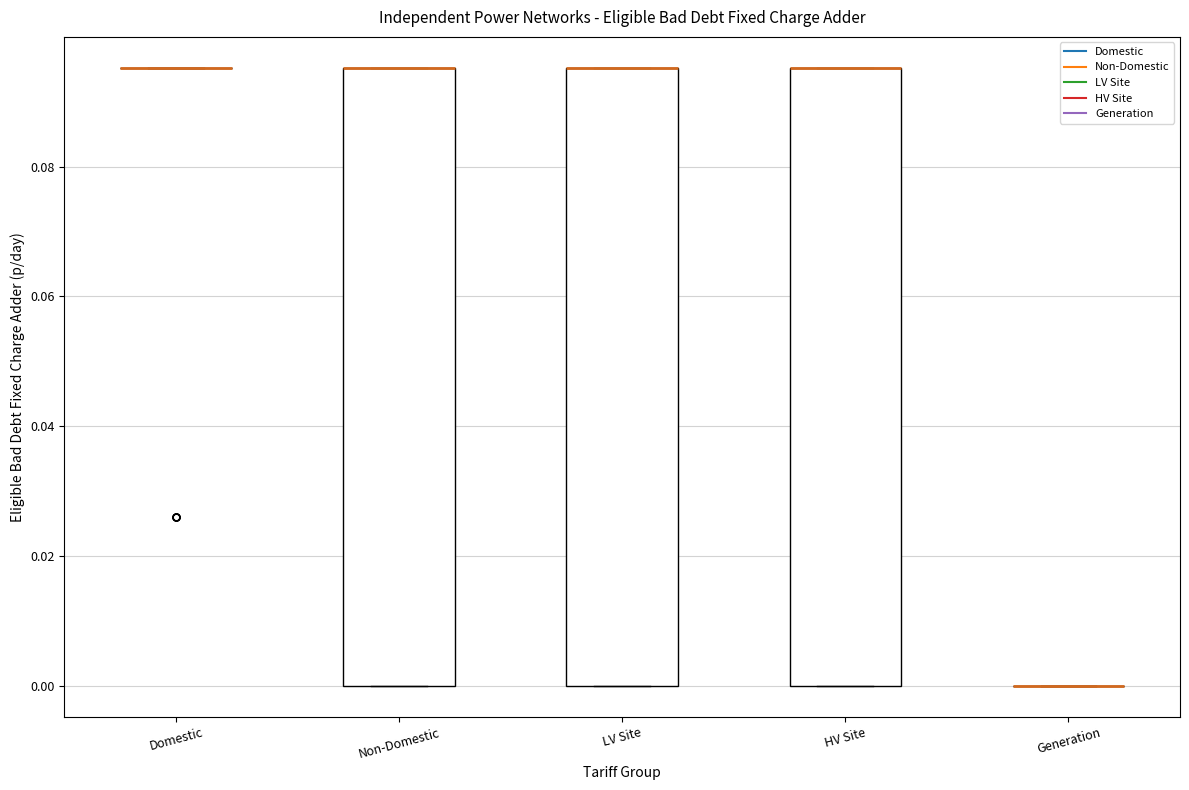

Reading left to right, read every box against the y-axis: the position of its median line, the range the box covers, and the ends of its whiskers. The values are not printed on the chart, so give them approximately, as read against the axis.

Domestic: box collapsed to a line at 0.096, whiskers 0.096 to 0.096
Non-Domestic: median 0.096 (drawn on the box's upper edge), box 0.000 to 0.096, whiskers 0.000 to 0.096
LV Site: median 0.096 (drawn on the box's upper edge), box 0.000 to 0.096, whiskers 0.000 to 0.096
HV Site: median 0.096 (drawn on the box's upper edge), box 0.000 to 0.096, whiskers 0.000 to 0.096
Generation: box collapsed to a line at 0.000, whiskers 0.000 to 0.000